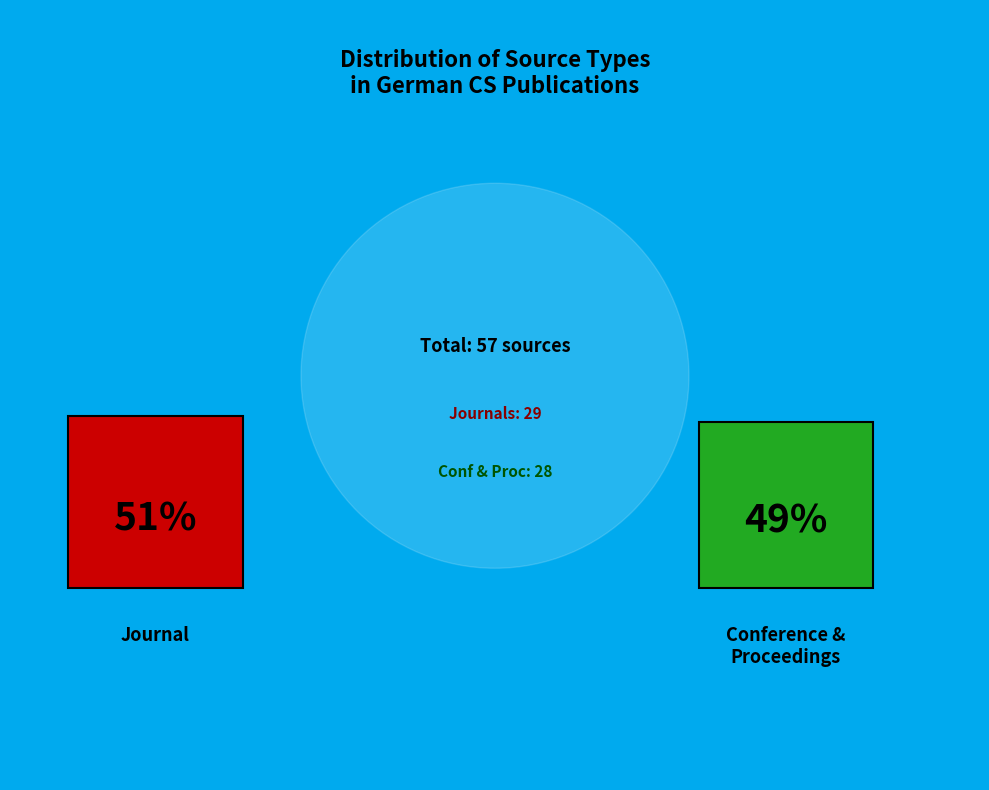

To the nearest percent, what portion does journal represent?

51%